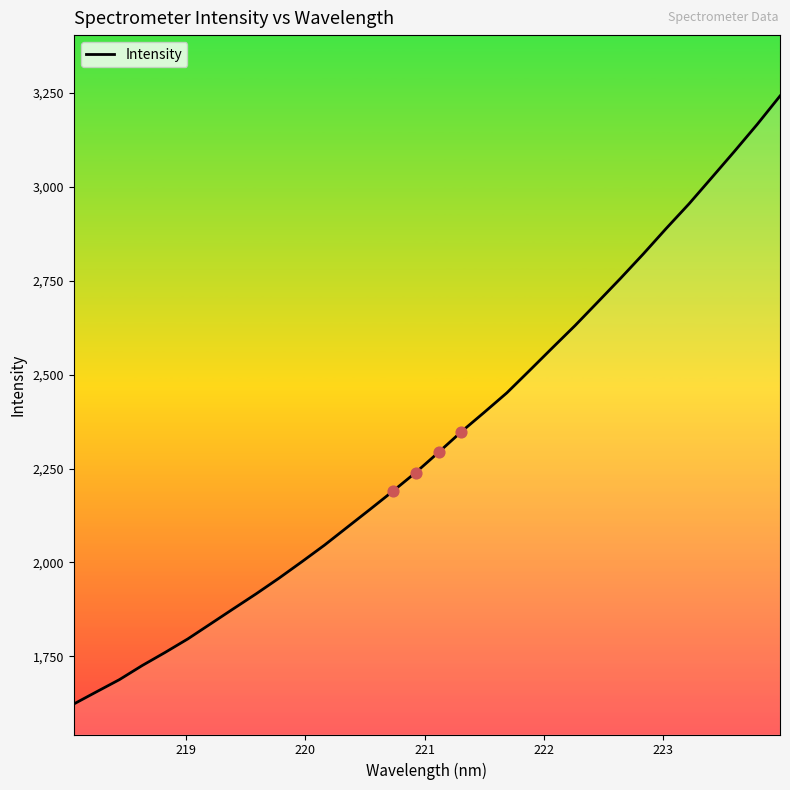

What is the smallest value displayed?

1623.2